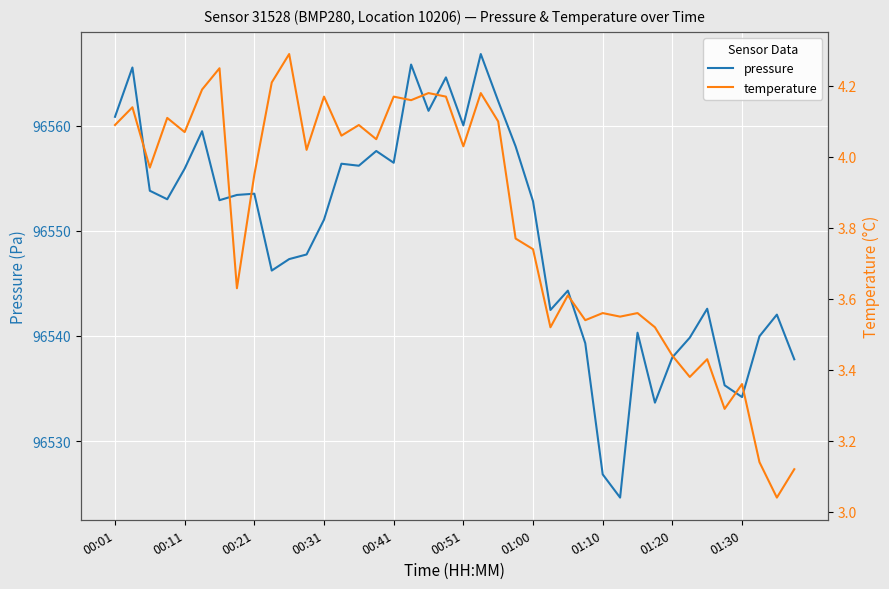

What are all the series names shown in the legend?

pressure, temperature